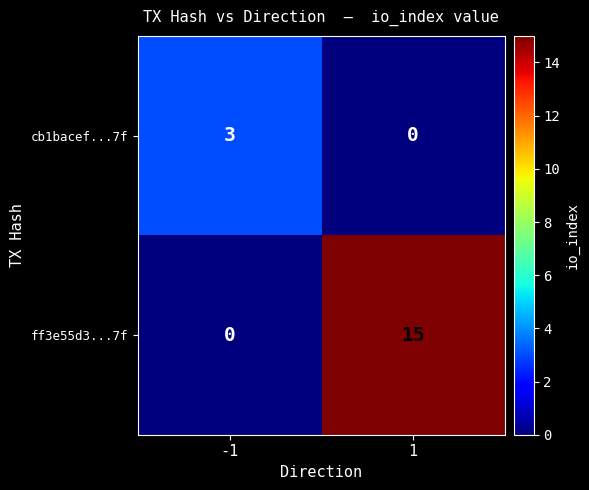

Is it true that cb1bacef...7f equals 0 at 1?

True